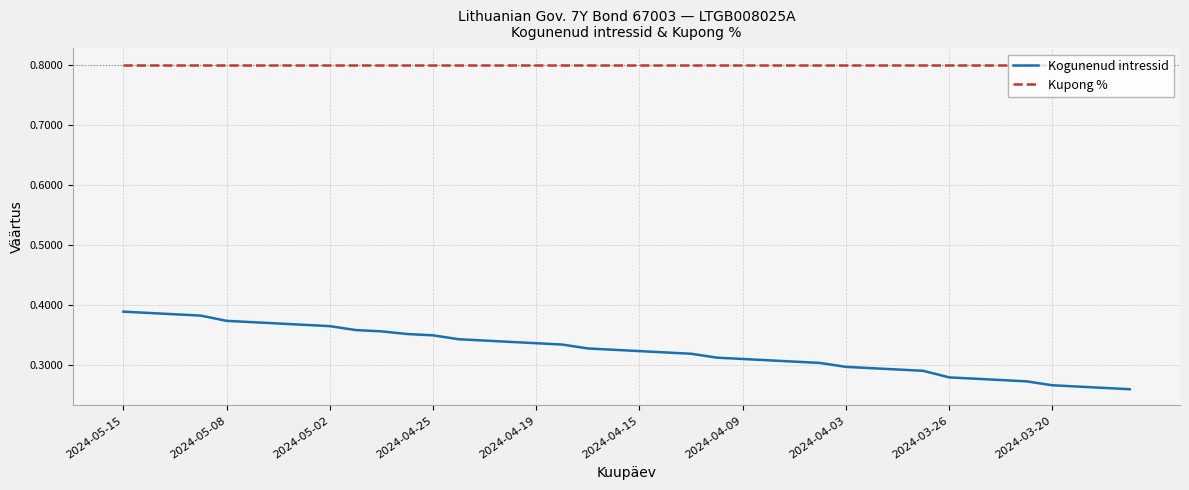

True or false: Kupong % and Kogunenud intressid cross at least once.

False